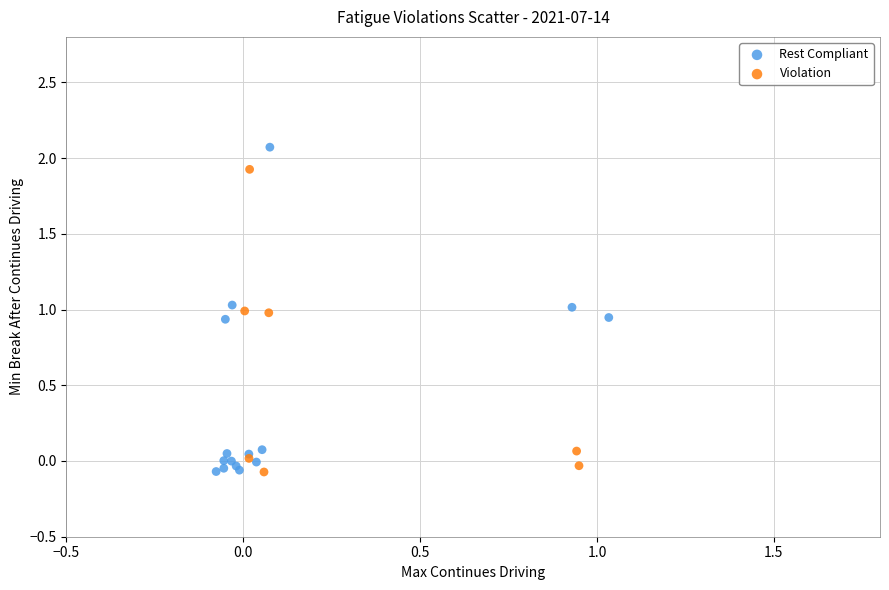

Which series reaches the maximum Y coordinate?

Rest Compliant